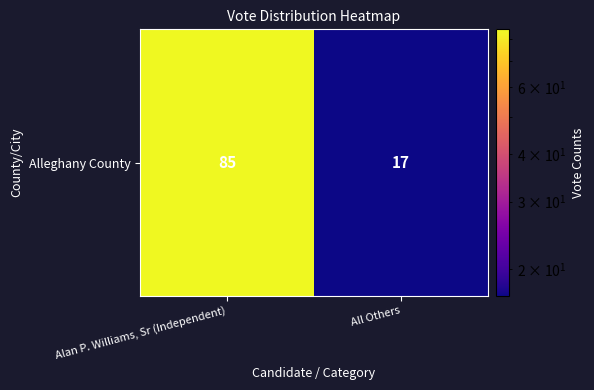

Which label corresponds to the largest value in the chart?

Alan P. Williams, Sr (Independent)